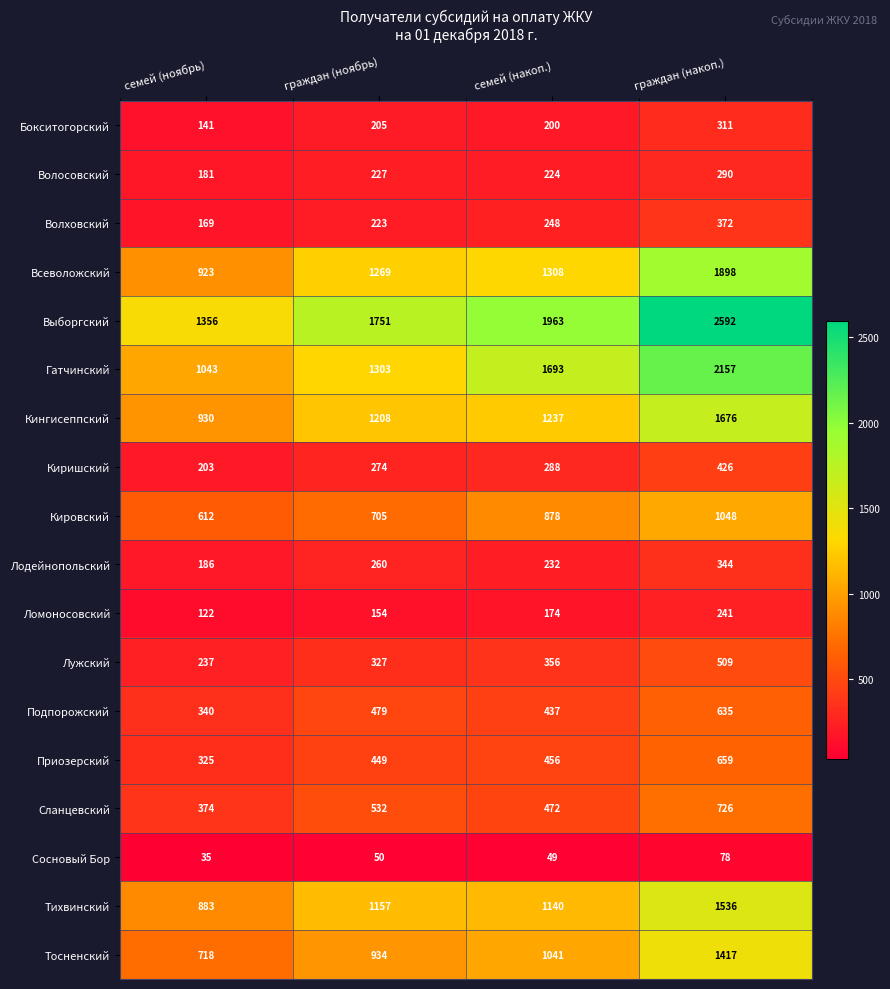

Rank the series by their maximum value, from highest to lowest.

Выборгский, Гатчинский, Всеволожский, Кингисеппский, Тихвинский, Тосненский, Кировский, Сланцевский, Приозерский, Подпорожский, Лужский, Киришский, Волховский, Лодейнопольский, Бокситогорский, Волосовский, Ломоносовский, Сосновый Бор